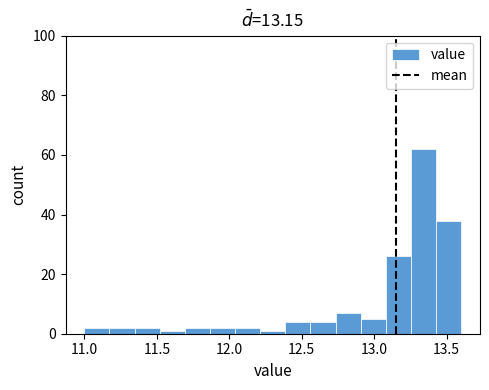

Read against the x-axis, roughly where is the centre of the tallest bar?

13.35